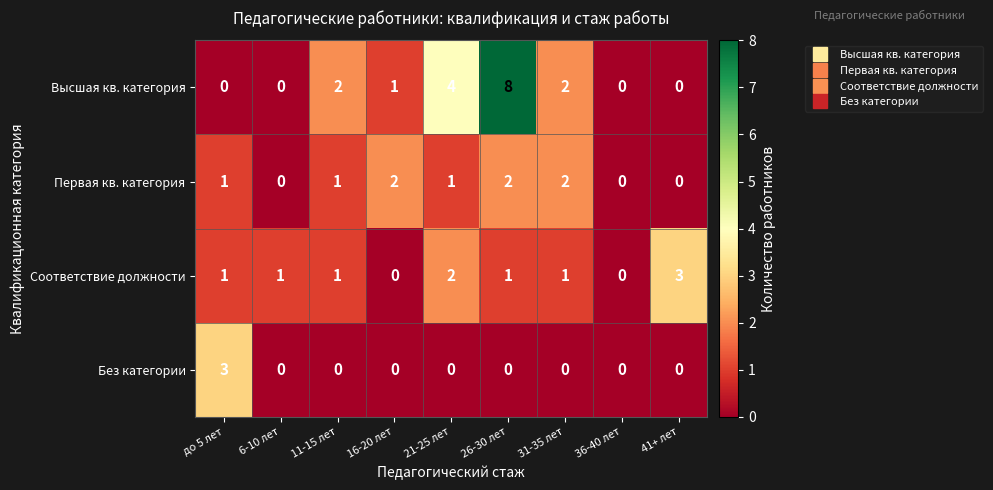

Where is Высшая кв. категория nearest to the value 4?

21-25 лет